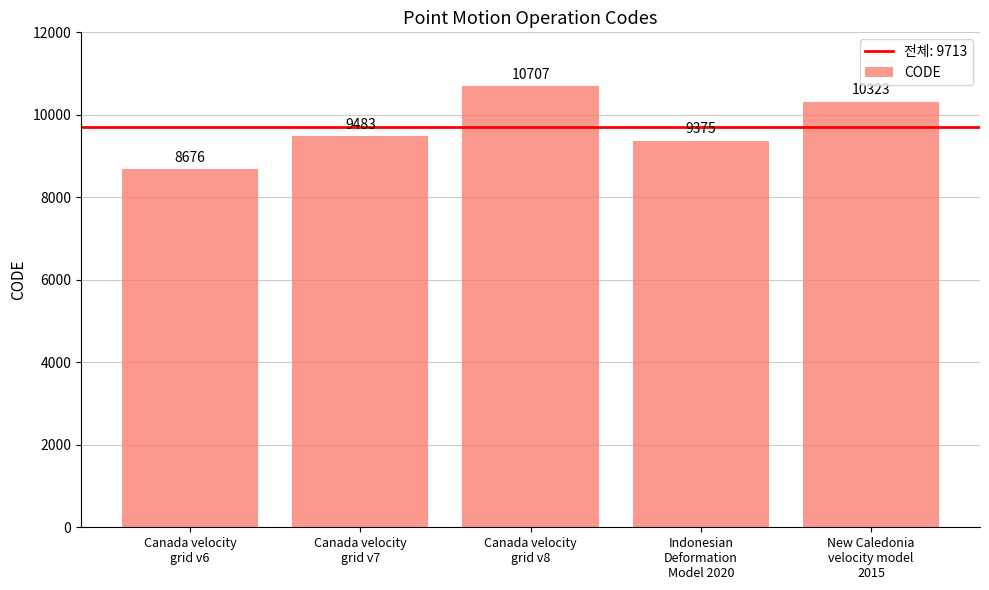

What is the greatest value displayed?

10707